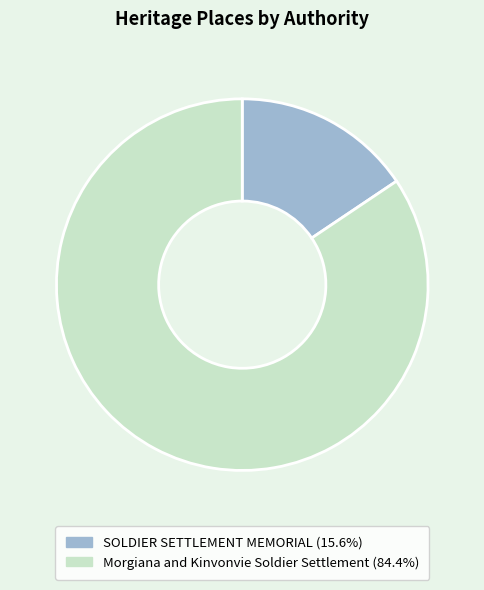

Which slice is the largest?

Morgiana and Kinvonvie Soldier Settlement